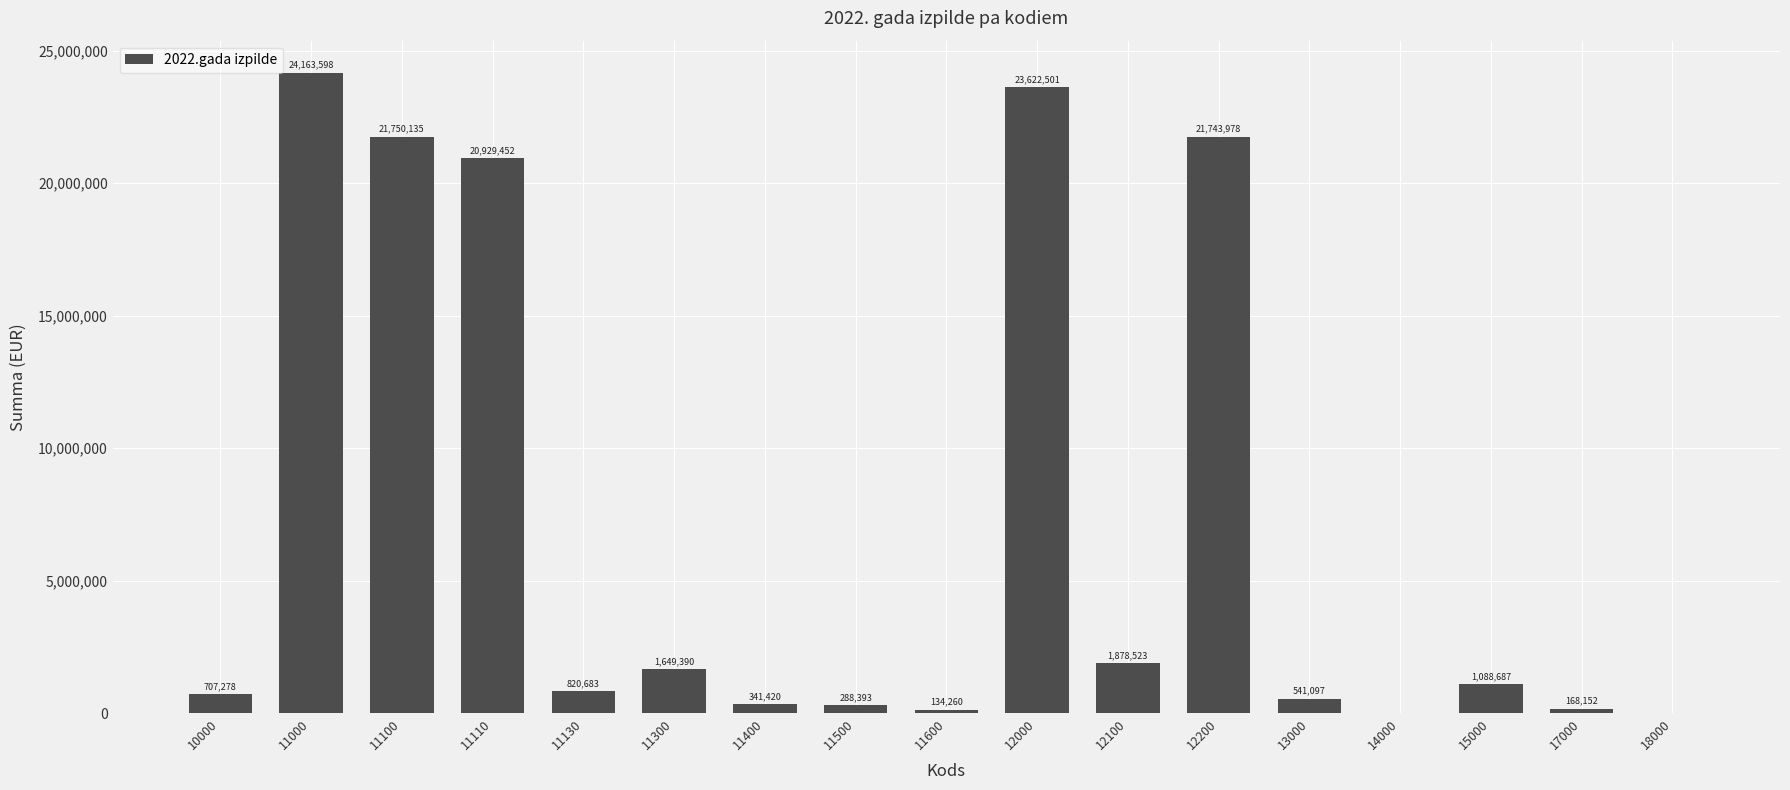

What is the maximum value shown in the chart?

24163598.0